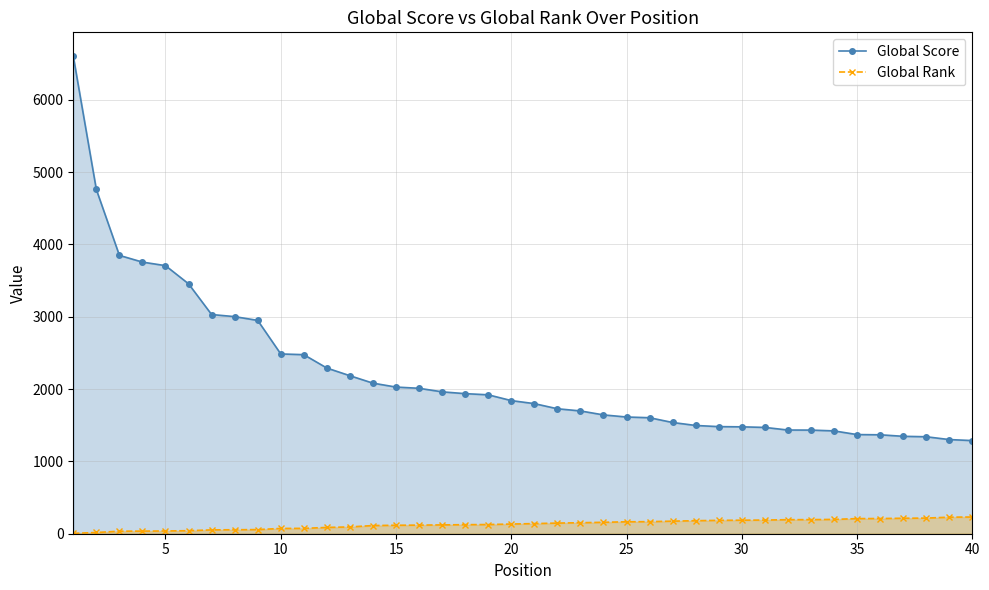

How many lines are shown in the chart?

2